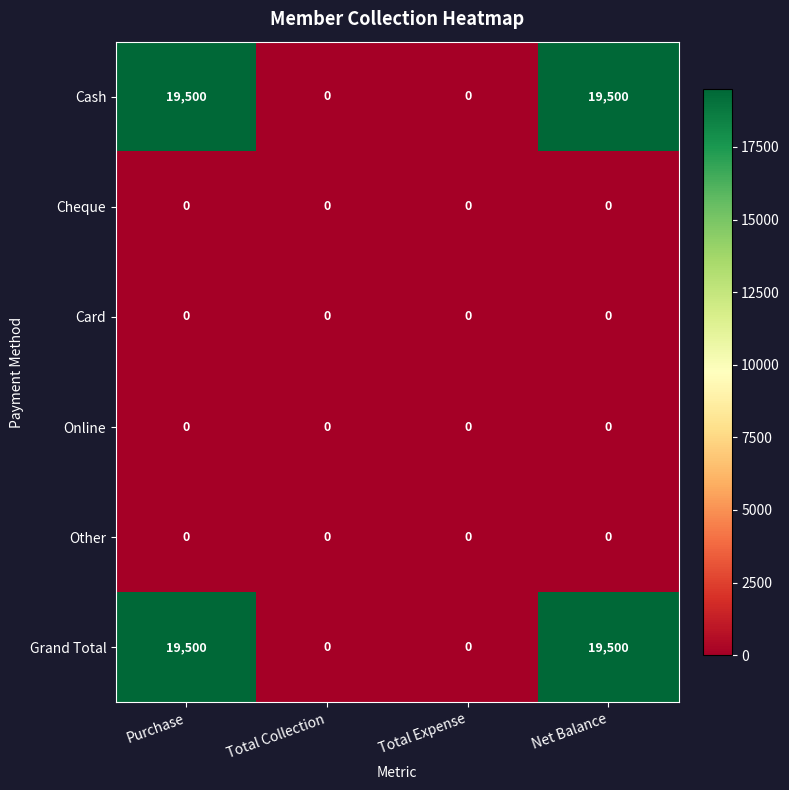

The Other series shows 0 at Net Balance. True or false?

True